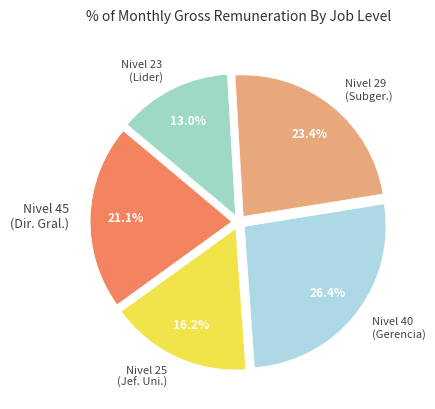

Count the number of slices in the pie.

5